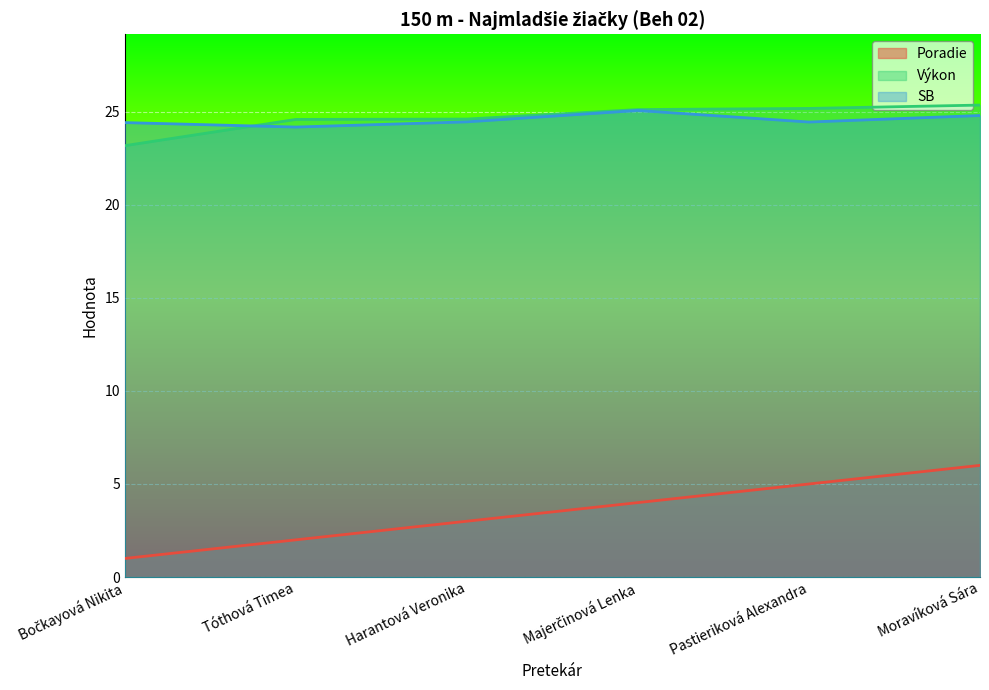

What is the sum of the Výkon values at Tóthová Timea and Moravíková Sára?

49.9